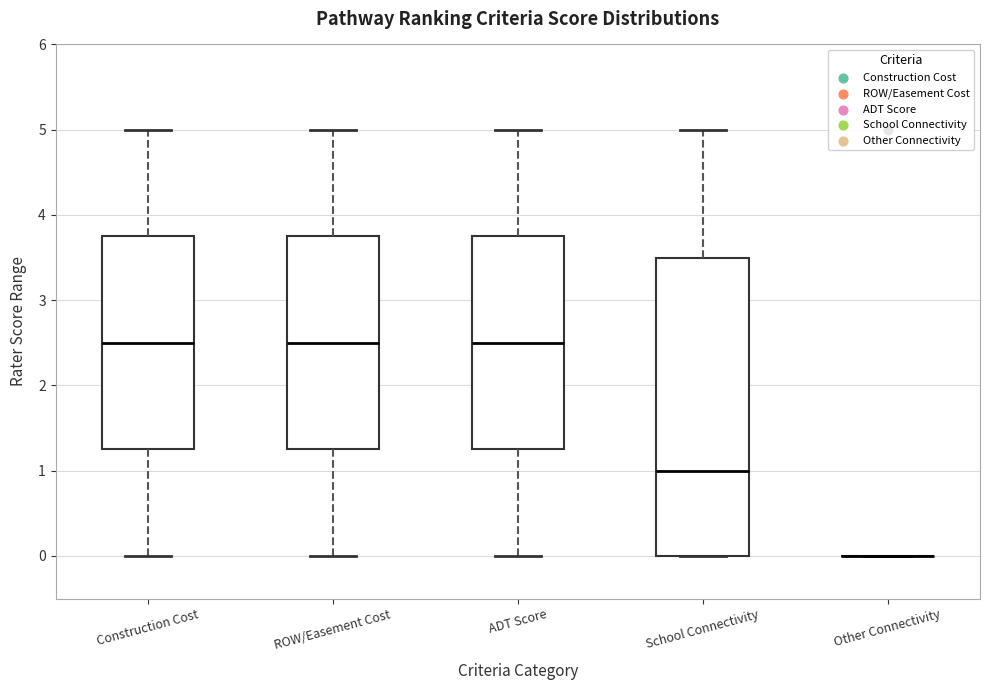

Reading left to right, transcribe this box plot: for each box, give where its median line is, the range the box spans, and where its two whiskers end, as read against the y-axis. The values are not printed on the chart, so give them approximately, as read against the axis.

Construction Cost: median 2.5, box 1.3 to 3.8, whiskers 0.0 to 5.0
ROW/Easement Cost: median 2.5, box 1.3 to 3.8, whiskers 0.0 to 5.0
ADT Score: median 2.5, box 1.3 to 3.8, whiskers 0.0 to 5.0
School Connectivity: median 1.0, box 0.0 to 3.5, whiskers 0.0 to 5.0
Other Connectivity: box collapsed to a line at 0.0, whiskers 0.0 to 0.0